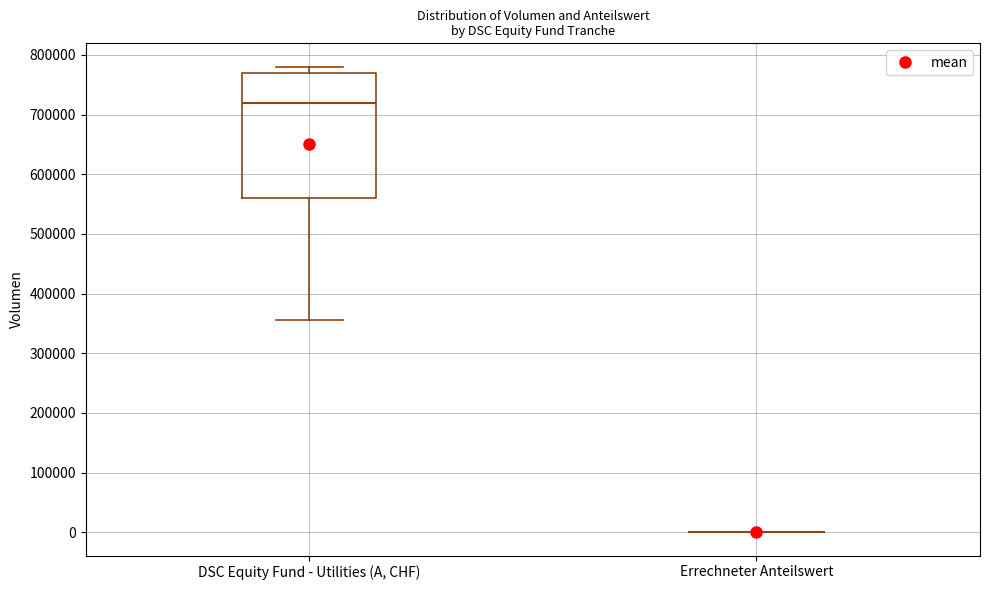

Where is the upper edge of the box for DSC Equity Fund - Utilities (A, CHF) on the y-axis? The values are not printed on the chart, so give them approximately, as read against the axis.

770000